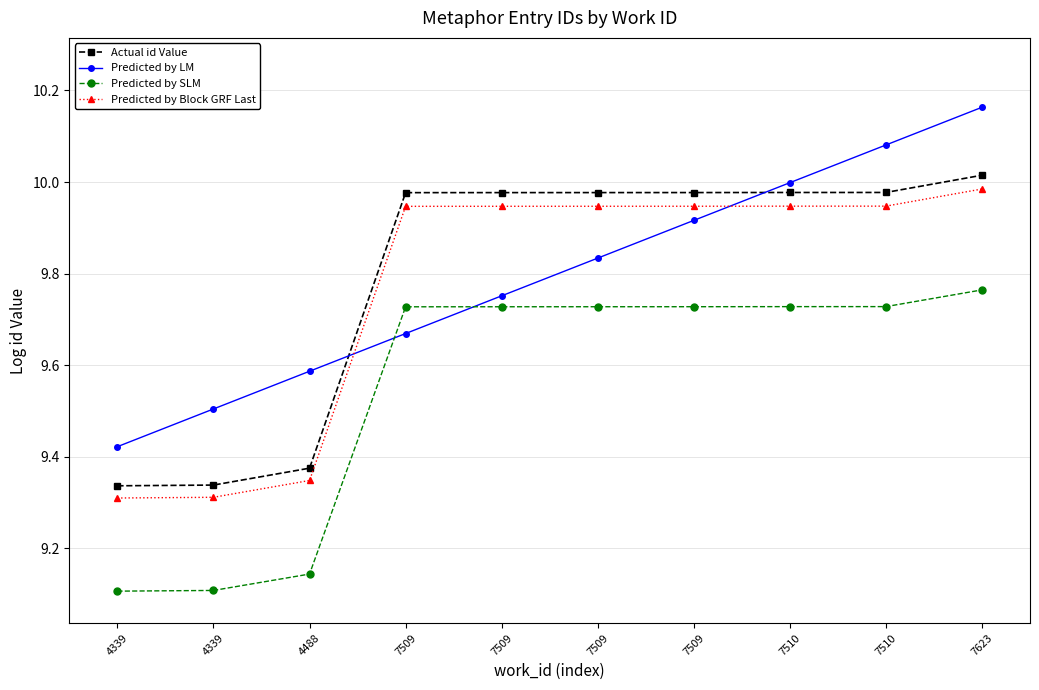

Reading right to left, transcribe all the data shown in this chart.

Actual id Value: 7623=10.0	7510=10.0	7510=10.0	7509=10.0	7509=10.0	7509=10.0	7509=10.0	4488=9.4	4339=9.3	4339=9.3
Predicted by LM: 7623=10.2	7510=10.1	7510=10.0	7509=9.9	7509=9.8	7509=9.8	7509=9.7	4488=9.6	4339=9.5	4339=9.4
Predicted by SLM: 7623=9.8	7510=9.7	7510=9.7	7509=9.7	7509=9.7	7509=9.7	7509=9.7	4488=9.1	4339=9.1	4339=9.1
Predicted by Block GRF Last: 7623=10.0	7510=9.9	7510=9.9	7509=9.9	7509=9.9	7509=9.9	7509=9.9	4488=9.3	4339=9.3	4339=9.3